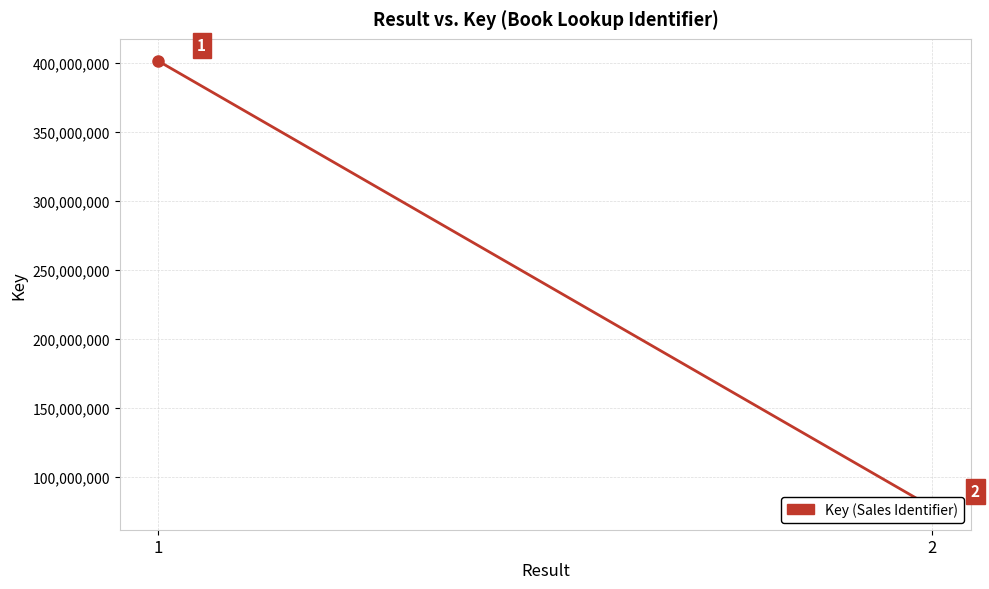

What is the value of the 1st point from the left?

401263481